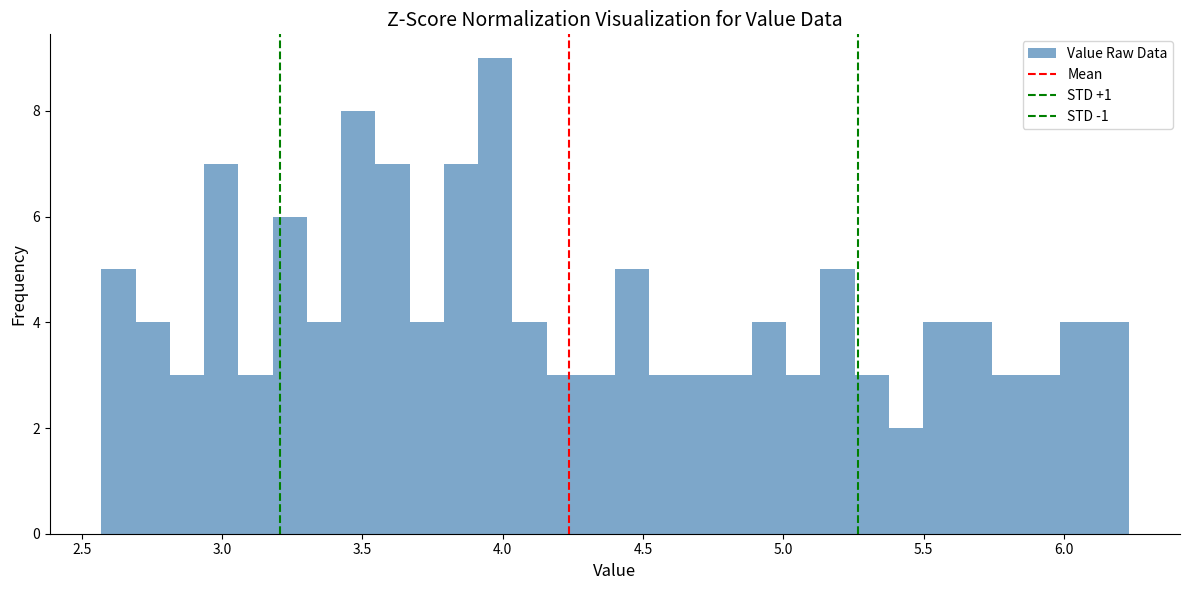

Read against the x-axis, roughly where is the centre of the tallest bar?

3.95